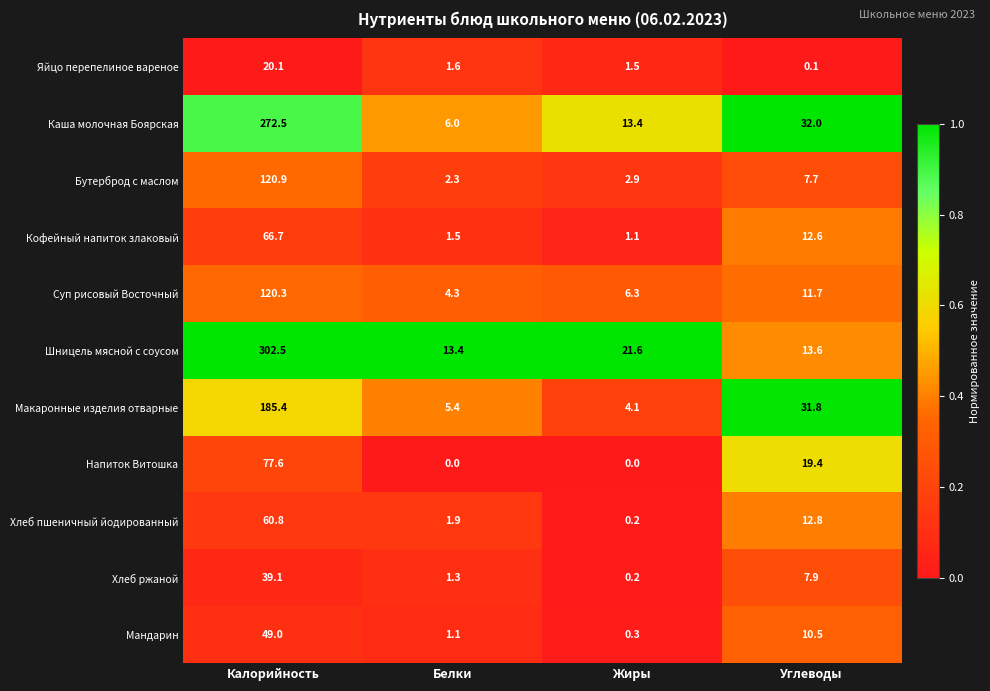

List the series in order of their peak value, lowest first.

Яйцо перепелиное вареное, Хлеб ржаной, Мандарин, Хлеб пшеничный йодированный, Кофейный напиток злаковый, Напиток Витошка, Суп рисовый Восточный, Бутерброд с маслом, Макаронные изделия отварные, Каша молочная Боярская, Шницель мясной с соусом